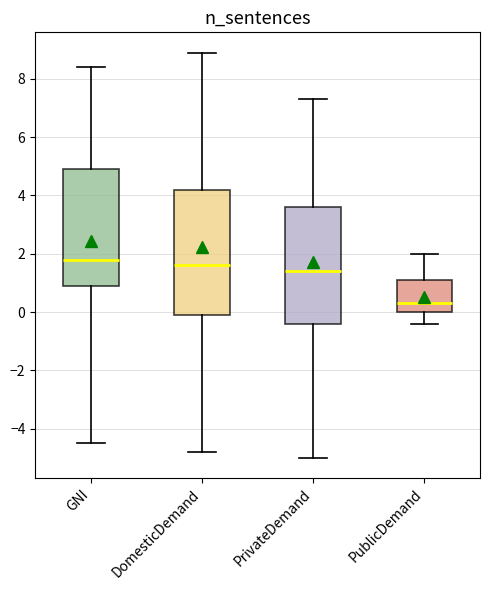

Reading left to right, read every box against the y-axis: the position of its median line, the range the box covers, and the ends of its whiskers. The values are not printed on the chart, so give them approximately, as read against the axis.

GNI: median 1.8, box 1.0 to 5.0, whiskers -4.4 to 8.4
DomesticDemand: median 1.6, box 0.0 to 4.2, whiskers -4.8 to 9.0
PrivateDemand: median 1.4, box -0.4 to 3.6, whiskers -5.0 to 7.4
PublicDemand: median 0.4, box 0.0 to 1.2, whiskers -0.4 to 2.0